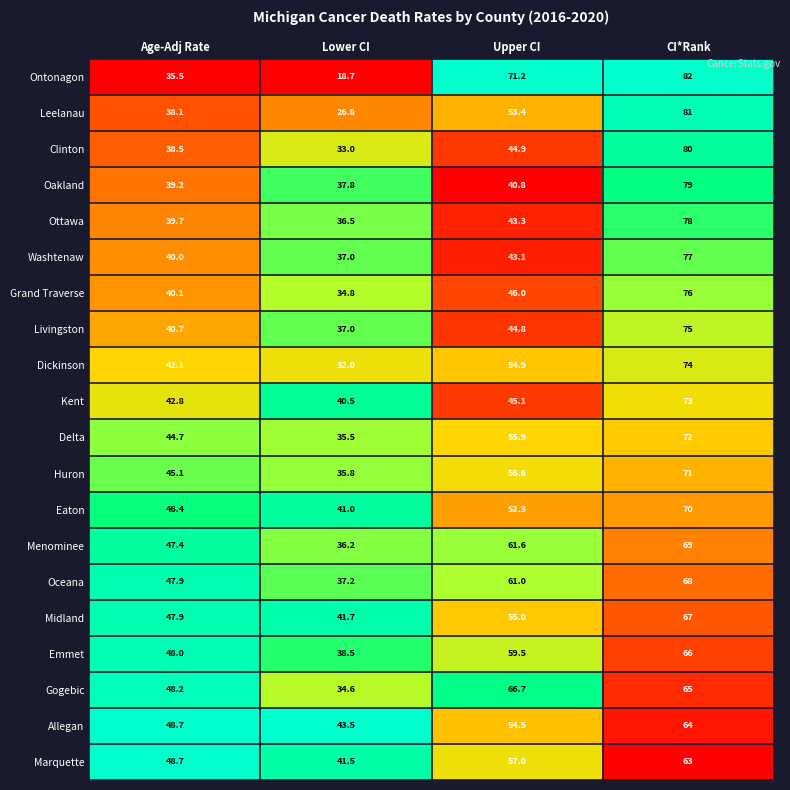

What is the approximate value of Marquette at Upper CI?

57.0